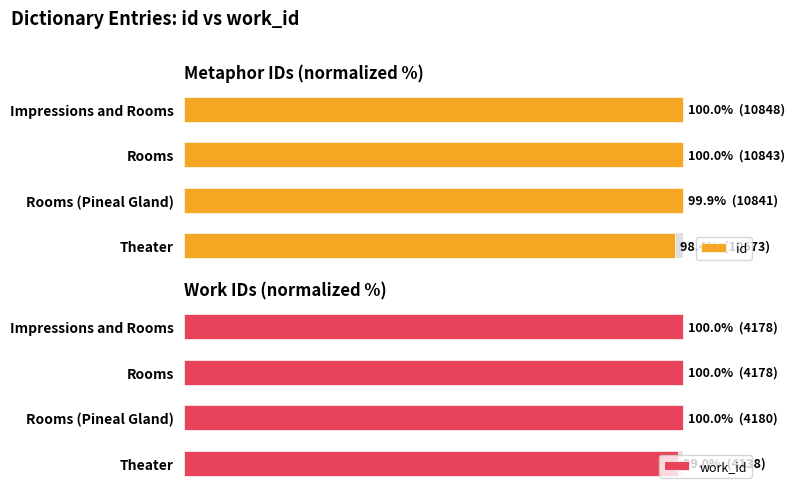

True or false: id has a value of 100.0 at Rooms.

True